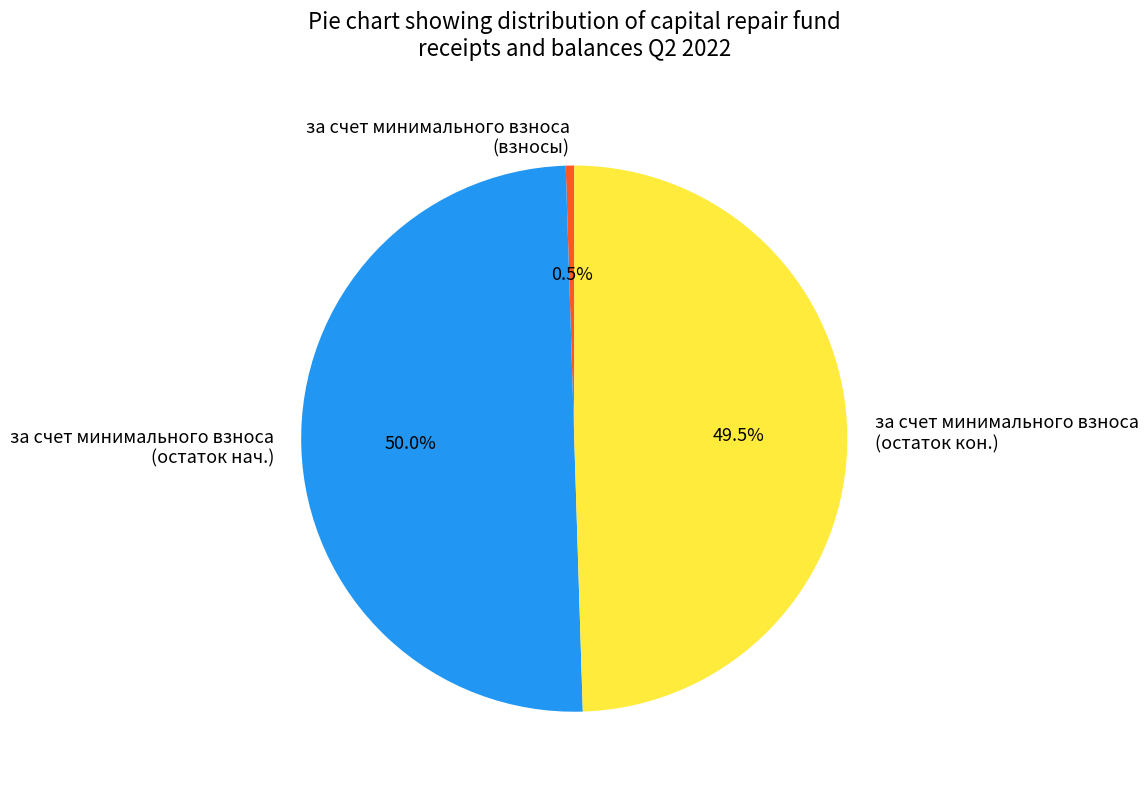

To the nearest percent, what is the difference between the largest and smallest slice percentages?

50%